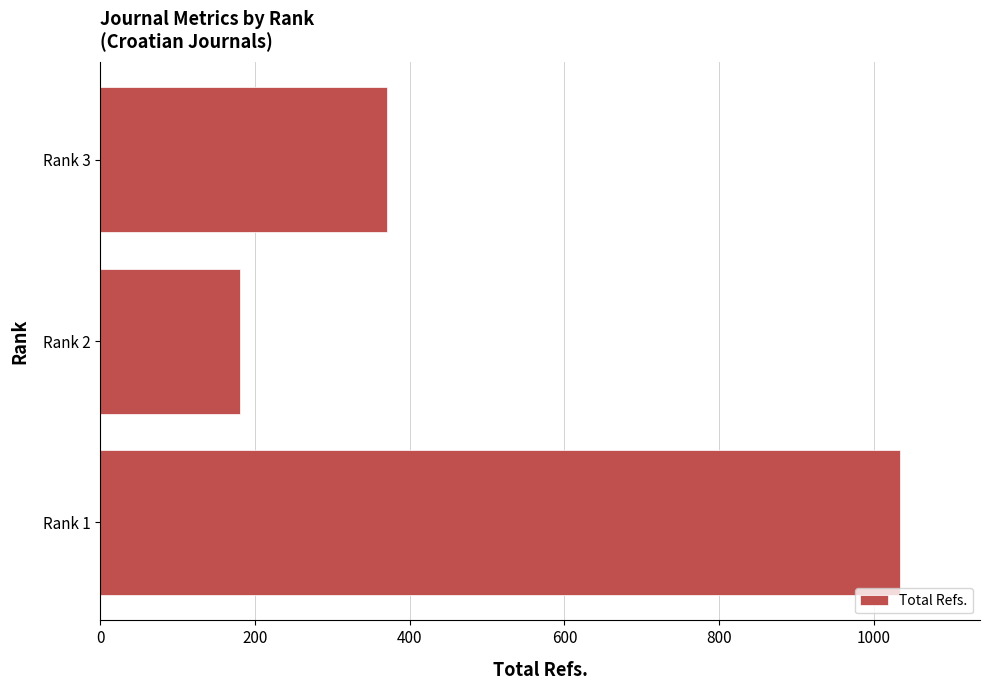

Is it true that the value at Rank 1 is 1649?

False